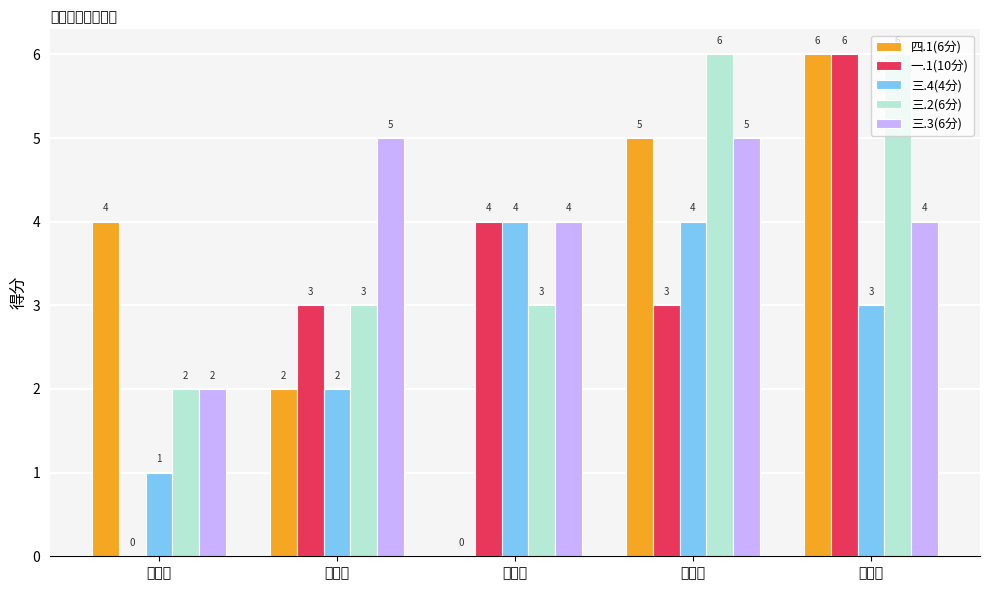

At which category is the sum across all series the highest?

孟妍君